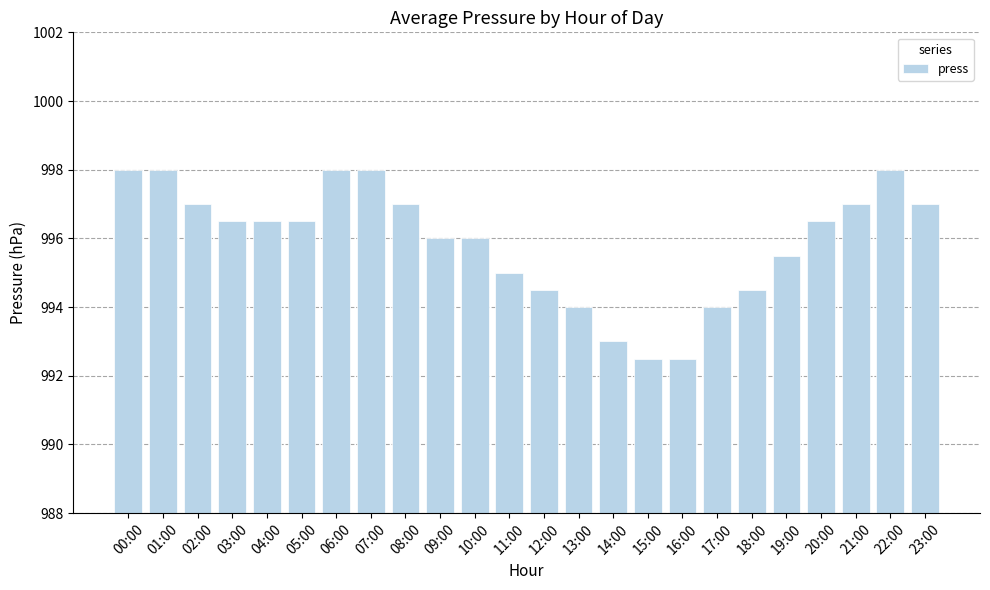

Reading left to right, what are all the values shown in this chart?

00:00=998.0	01:00=998.0	02:00=997.0	03:00=996.5	04:00=996.5	05:00=996.5	06:00=998.0	07:00=998.0	08:00=997.0	09:00=996.0	10:00=996.0	11:00=995.0	12:00=994.5	13:00=994.0	14:00=993.0	15:00=992.5	16:00=992.5	17:00=994.0	18:00=994.5	19:00=995.5	20:00=996.5	21:00=997.0	22:00=998.0	23:00=997.0